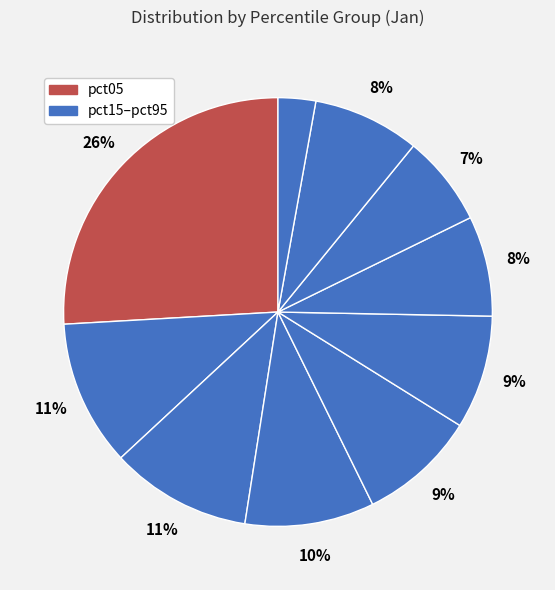

How many slices are in this pie chart?

10